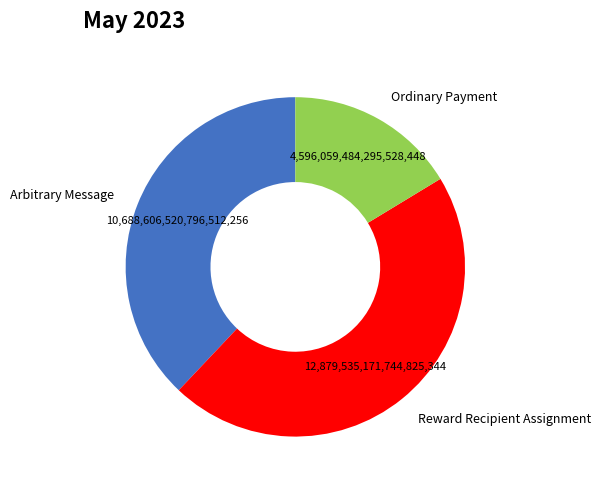

Is the sum of Ordinary Payment and Reward Recipient Assignment greater than half?

Yes